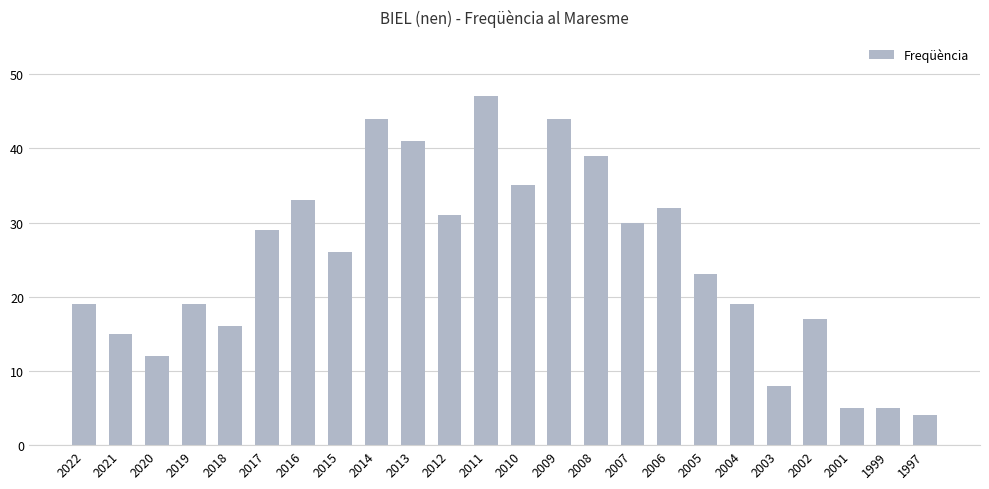

Approximately how many times larger is the value at 2003 compared to 2009?

0.2